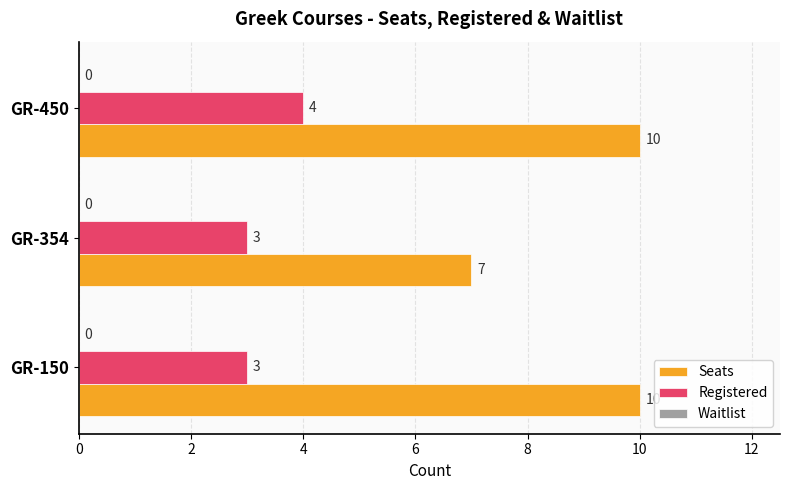

What is the average value of the Seats series?

9